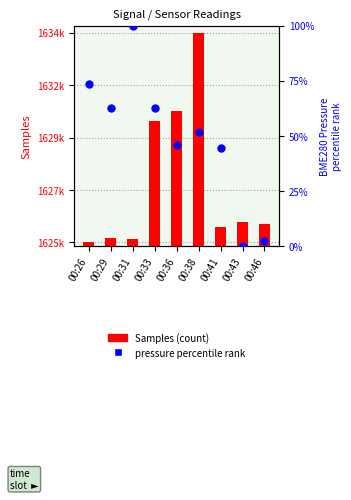

Which series has the largest total across all categories?

Samples